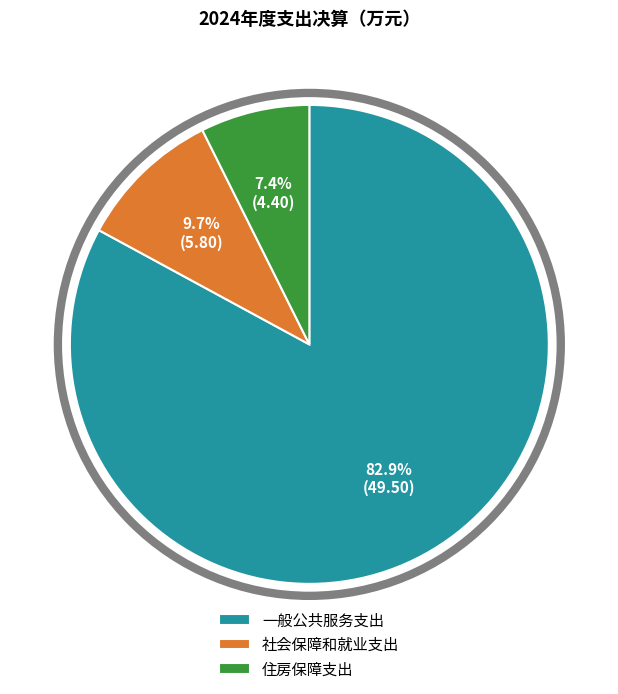

How many segments does this pie chart have?

3